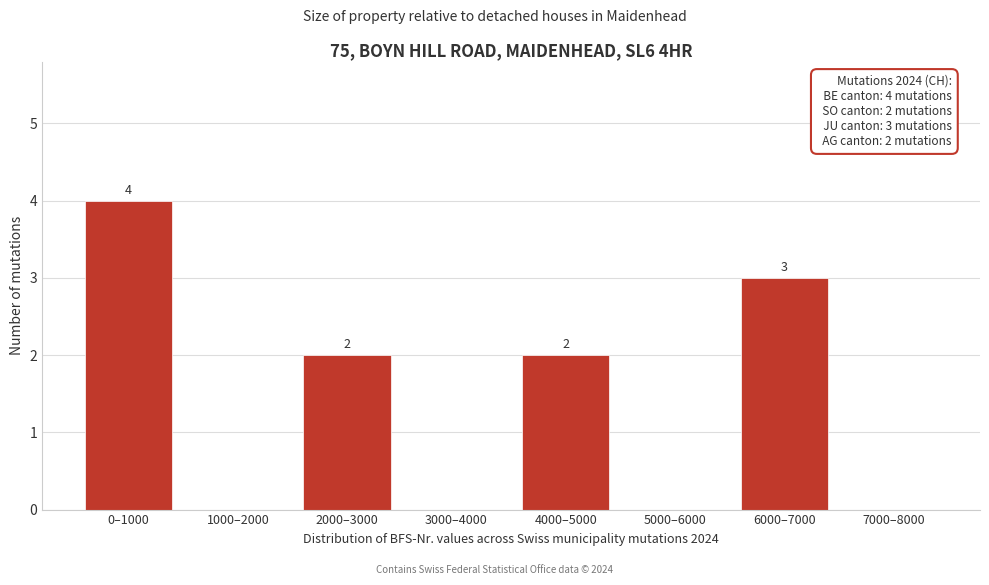

Reading right to left, transcribe all the data shown in this chart.

7000–8000=0	6000–7000=3	5000–6000=0	4000–5000=2	3000–4000=0	2000–3000=2	1000–2000=0	0–1000=4